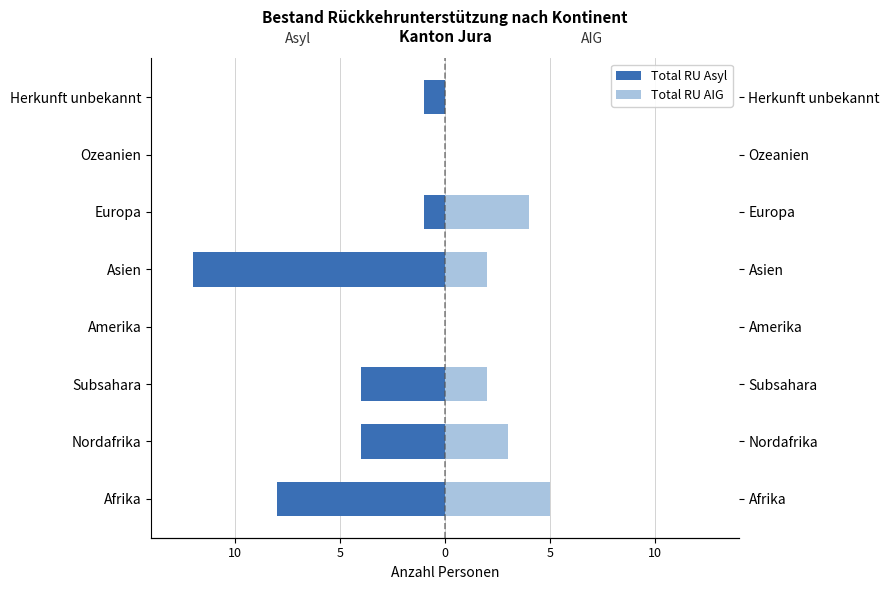

What is the average value of the Total RU Asyl series?

-4